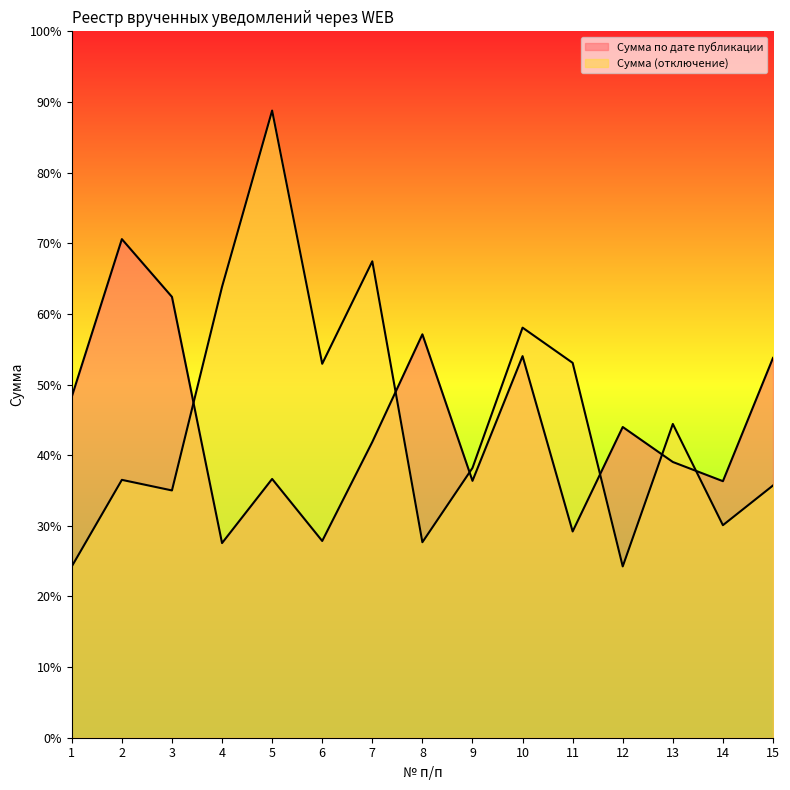

Where is Сумма (отключение) nearest to the value 2825?

10